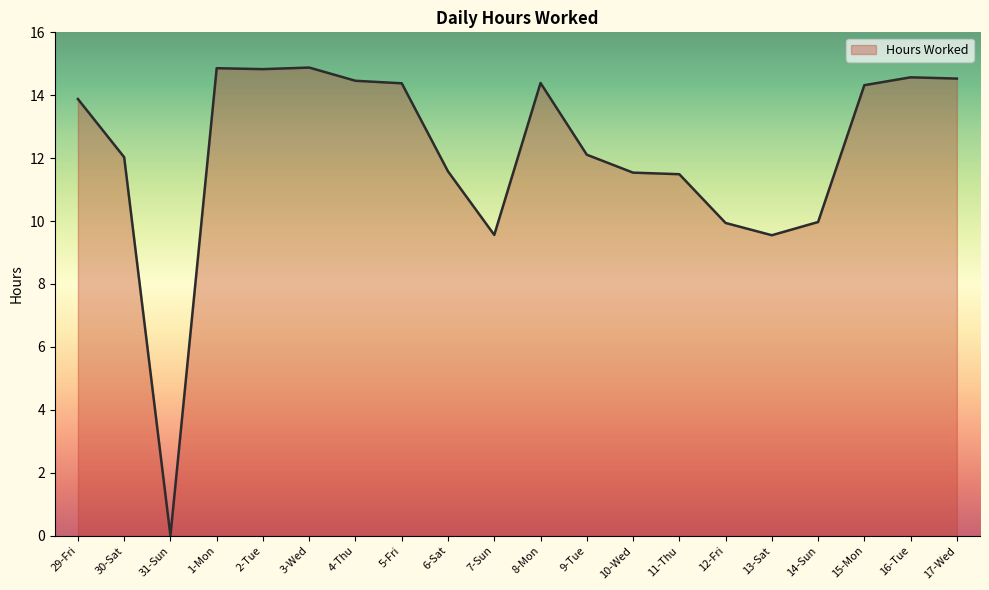

Where does the data first go above 13?

29-Fri